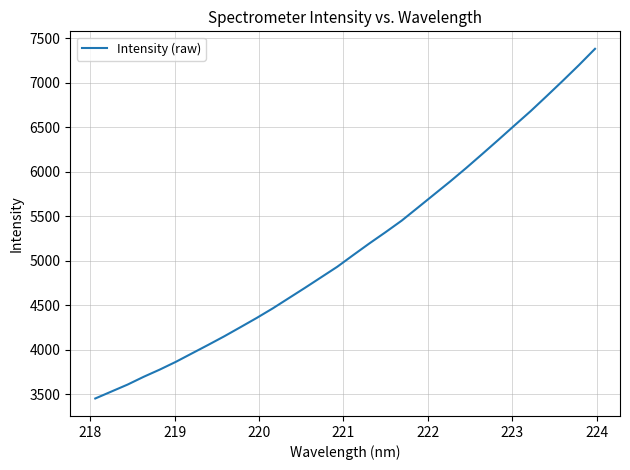

What is the average value?

5148.2